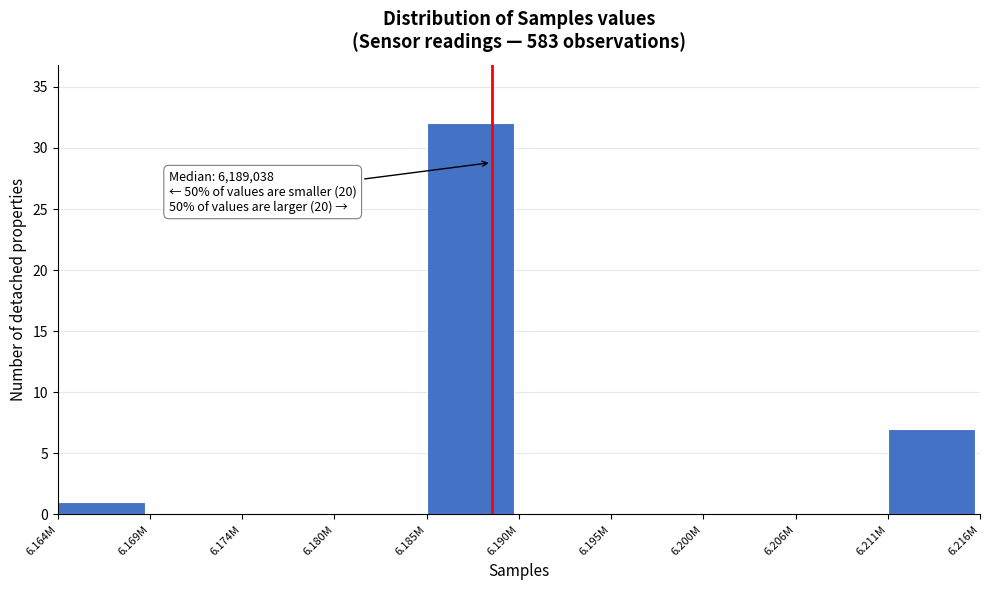

Reading left to right, what are all the values shown in this chart?

6.164M=1	6.169M=0	6.174M=0	6.180M=0	6.185M=32	6.190M=0	6.195M=0	6.200M=0	6.206M=0	6.211M=7